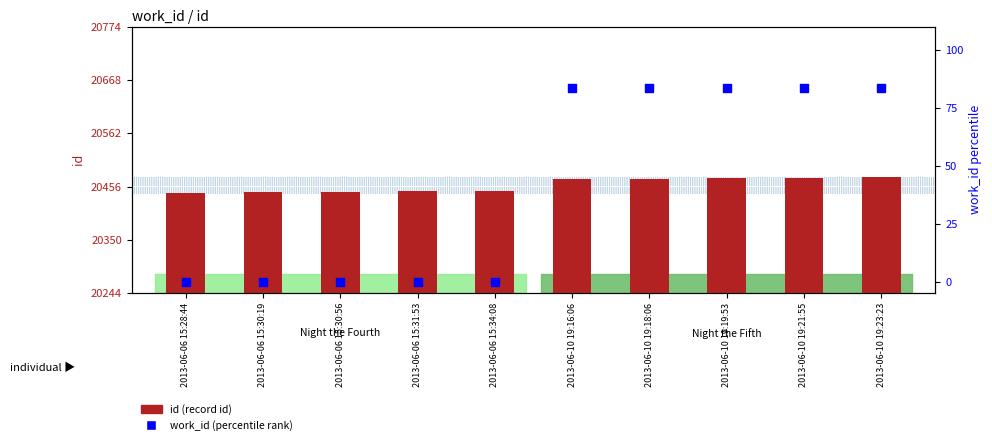

At which category is the sum across all series the highest?

2013-06-10 19:23:23